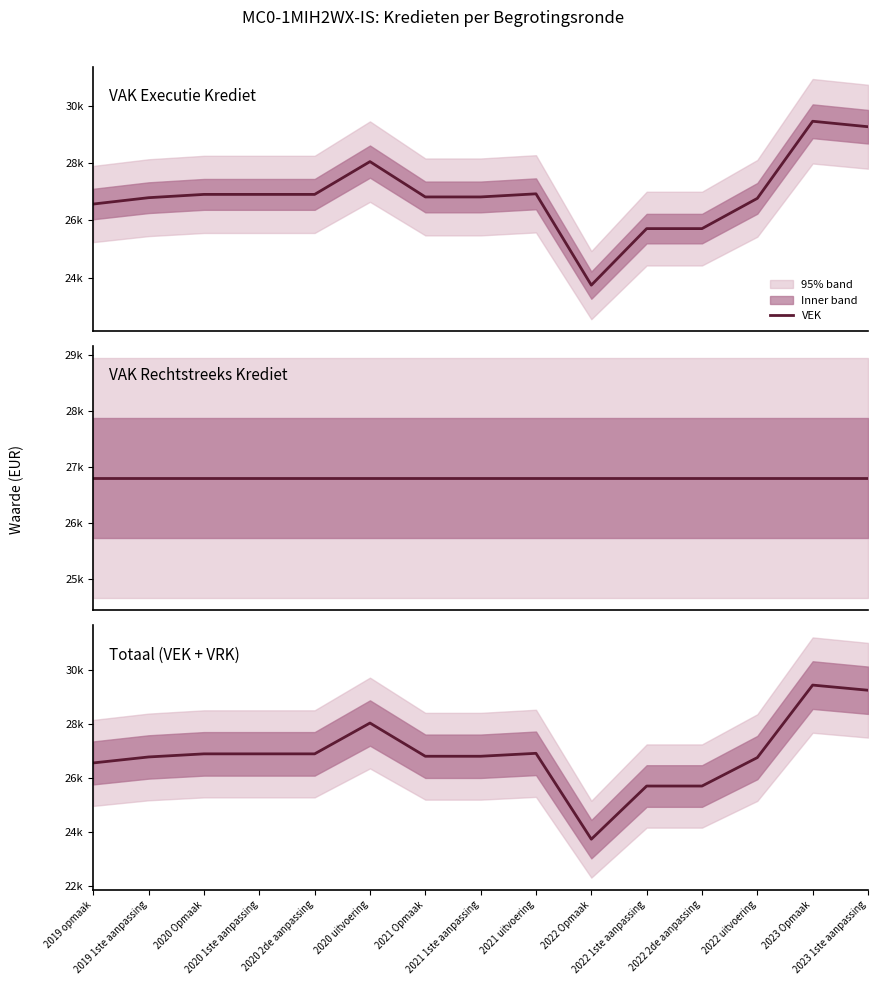

True or false: VEK+VRK and VEK intersect in this chart.

False